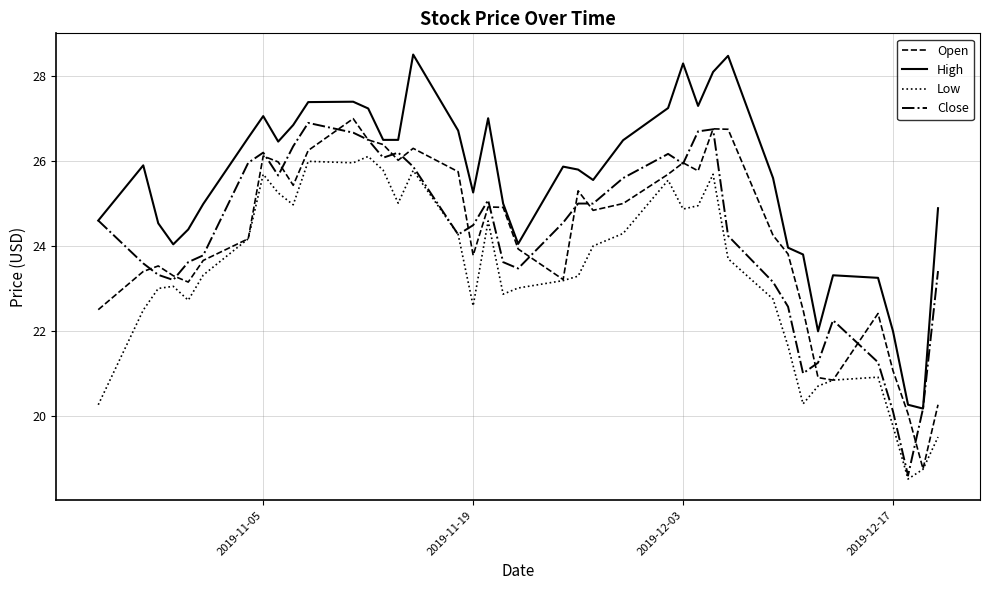

What is the smallest value displayed?

18.5